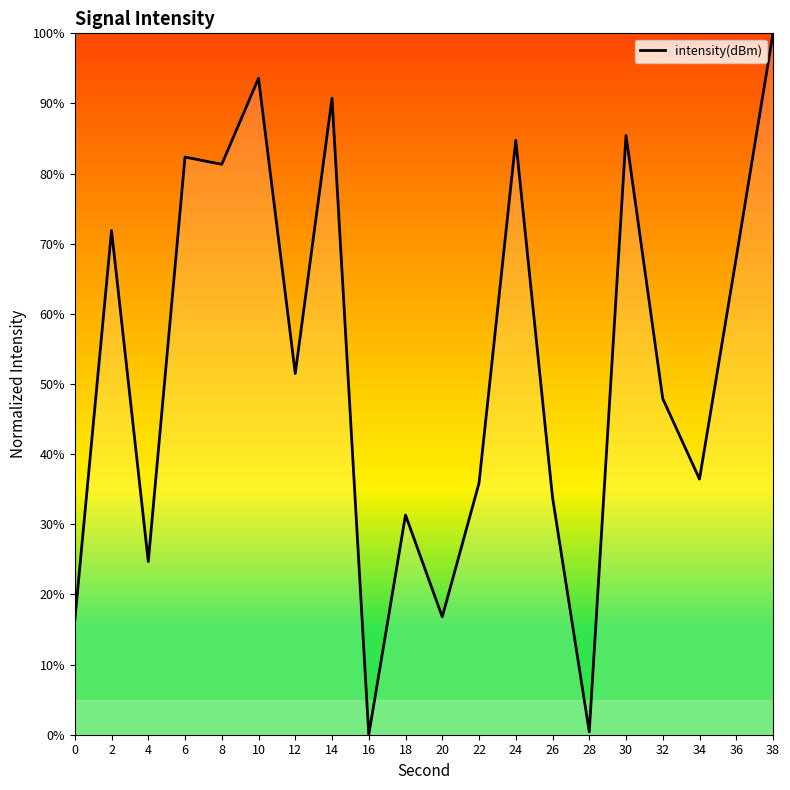

How many interior local peaks (higher than both neighbors) does the data have?

7